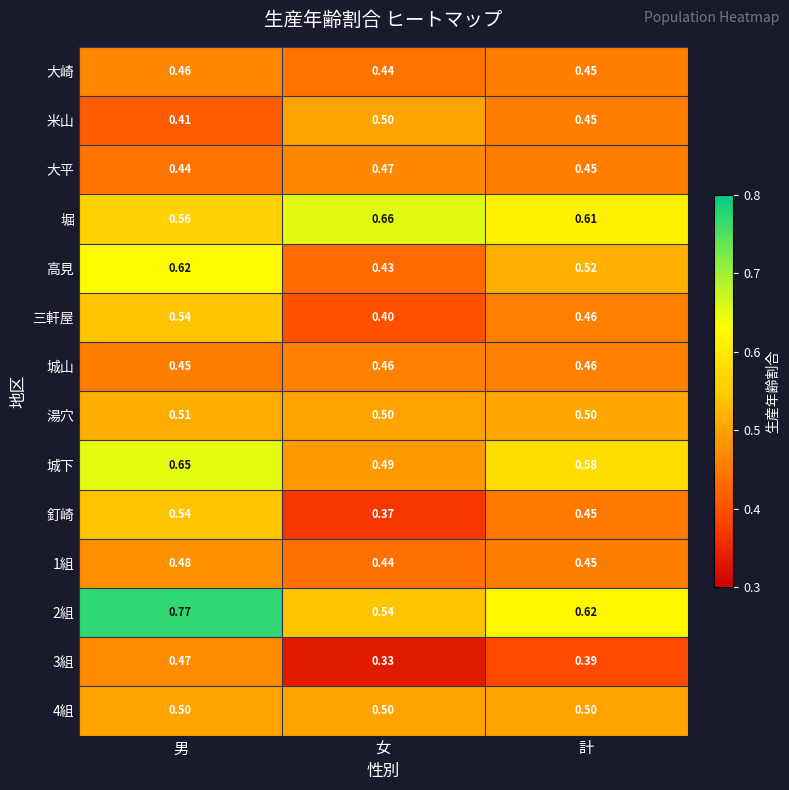

At which category is the sum across all series the highest?

男